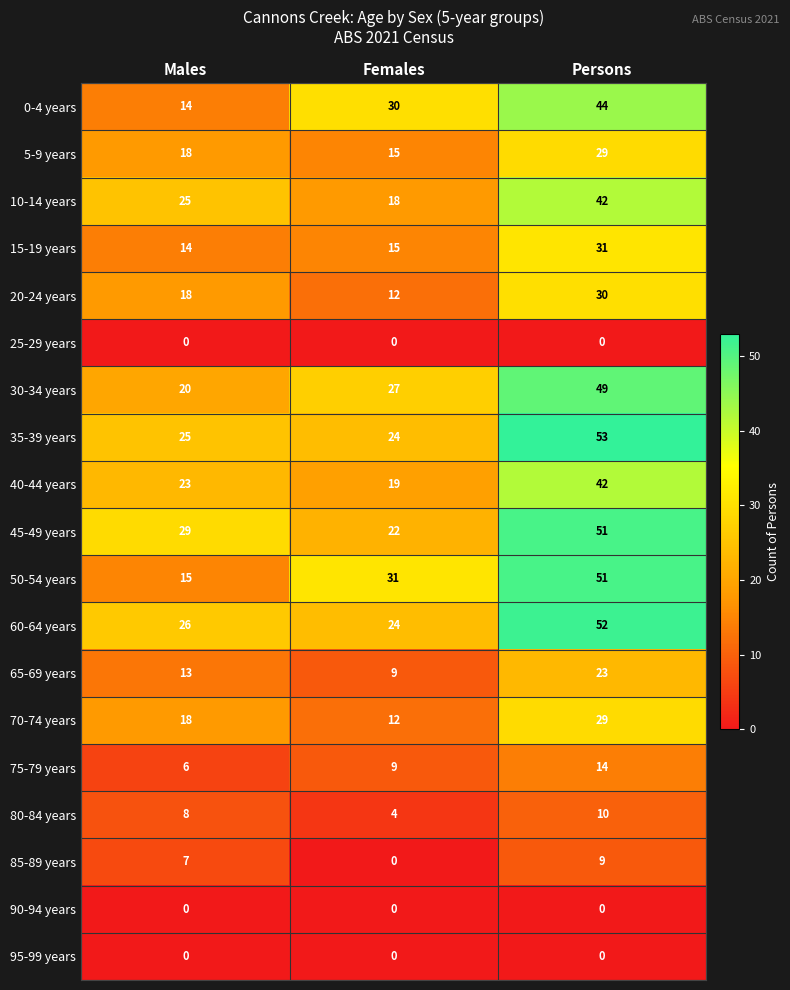

What is the greatest value displayed?

53